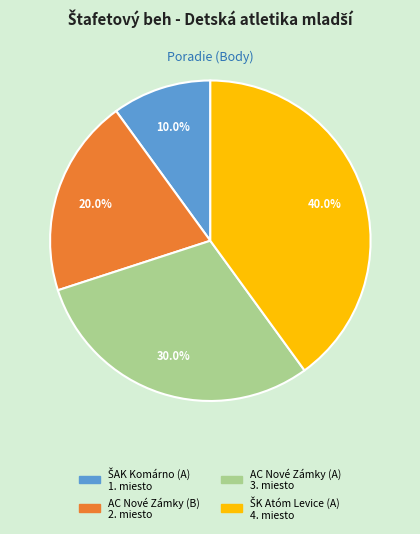

Is there a majority slice in this chart?

No